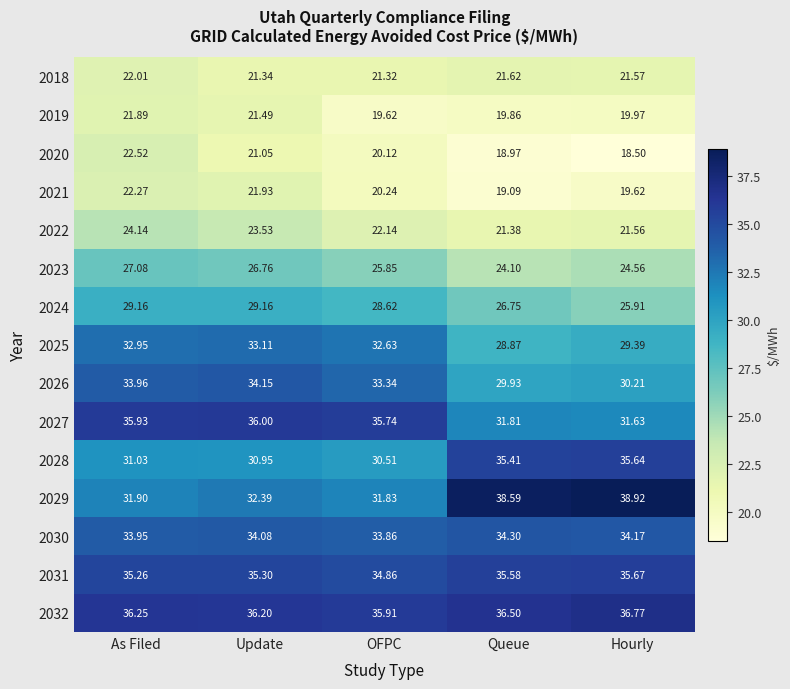

How many distinct data groups are displayed?

15